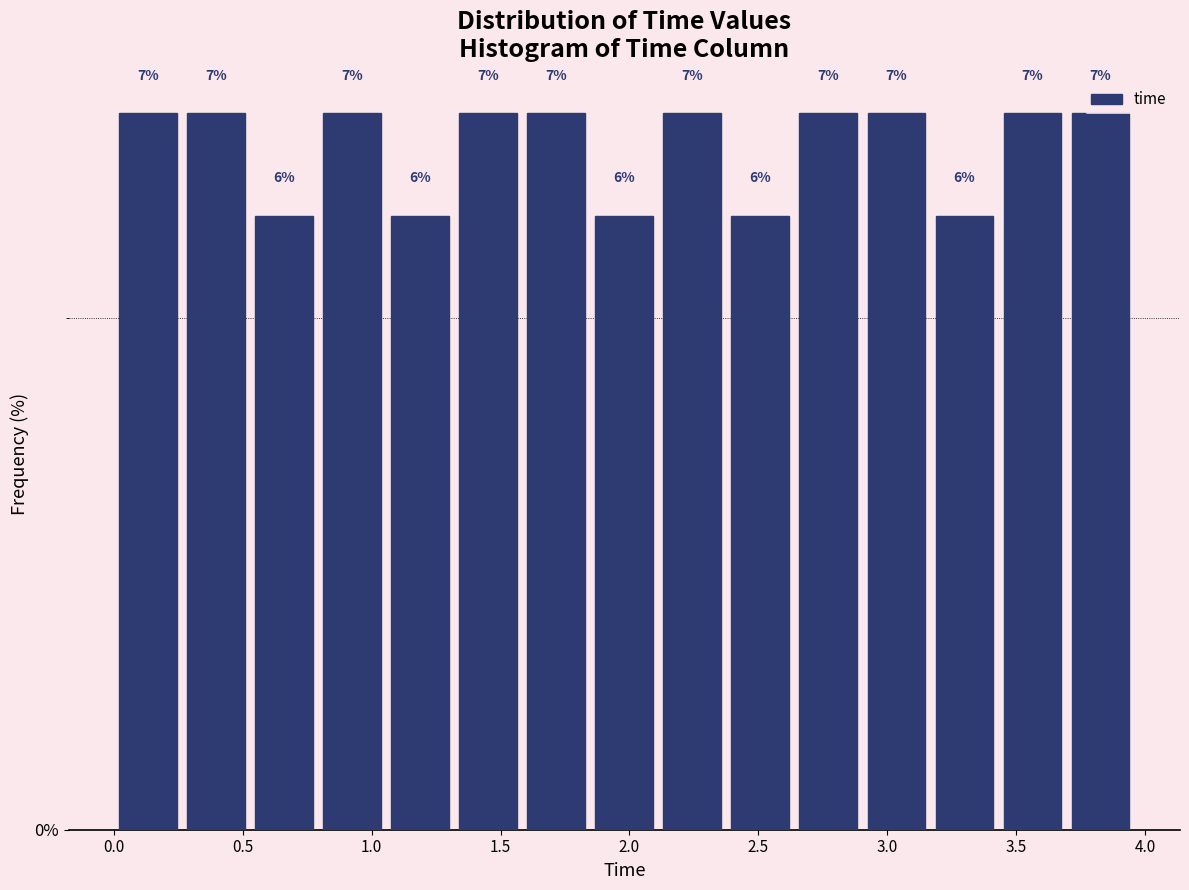

Reading left to right, list every bar in this chart as the range it spans on the x-axis followed by its height. The bar edges are not printed on the chart, so give them approximately, as read against the axis.

0.00 to 0.25: 7
0.25 to 0.55: 7
0.55 to 0.80: 6
0.80 to 1.05: 7
1.05 to 1.30: 6
1.30 to 1.60: 7
1.60 to 1.85: 7
1.85 to 2.10: 6
2.10 to 2.40: 7
2.40 to 2.65: 6
2.65 to 2.90: 7
2.90 to 3.15: 7
3.15 to 3.45: 6
3.45 to 3.70: 7
3.70 to 3.95: 7